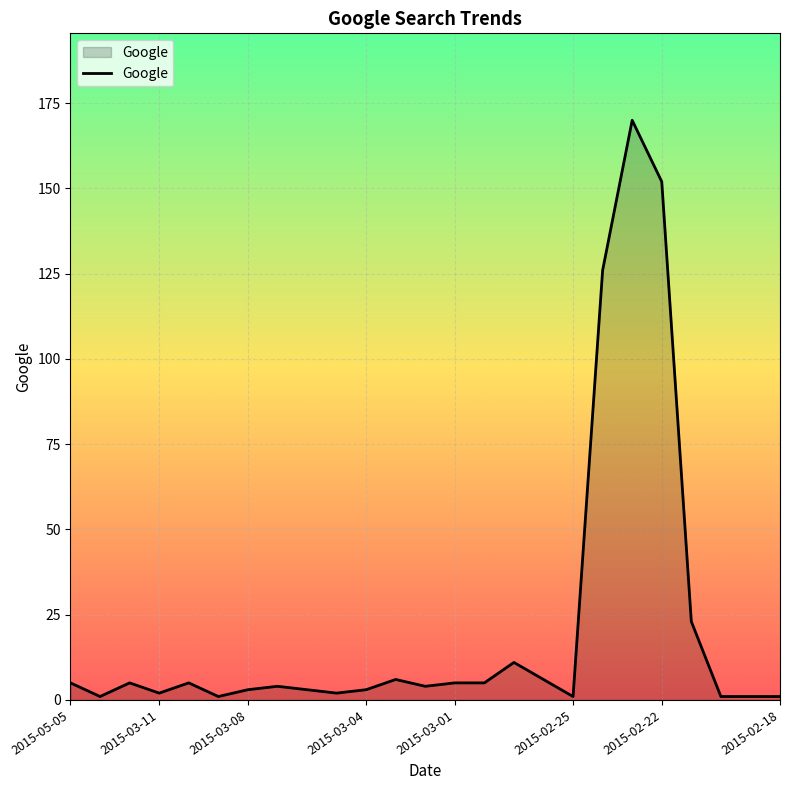

What is the greatest value displayed?

170